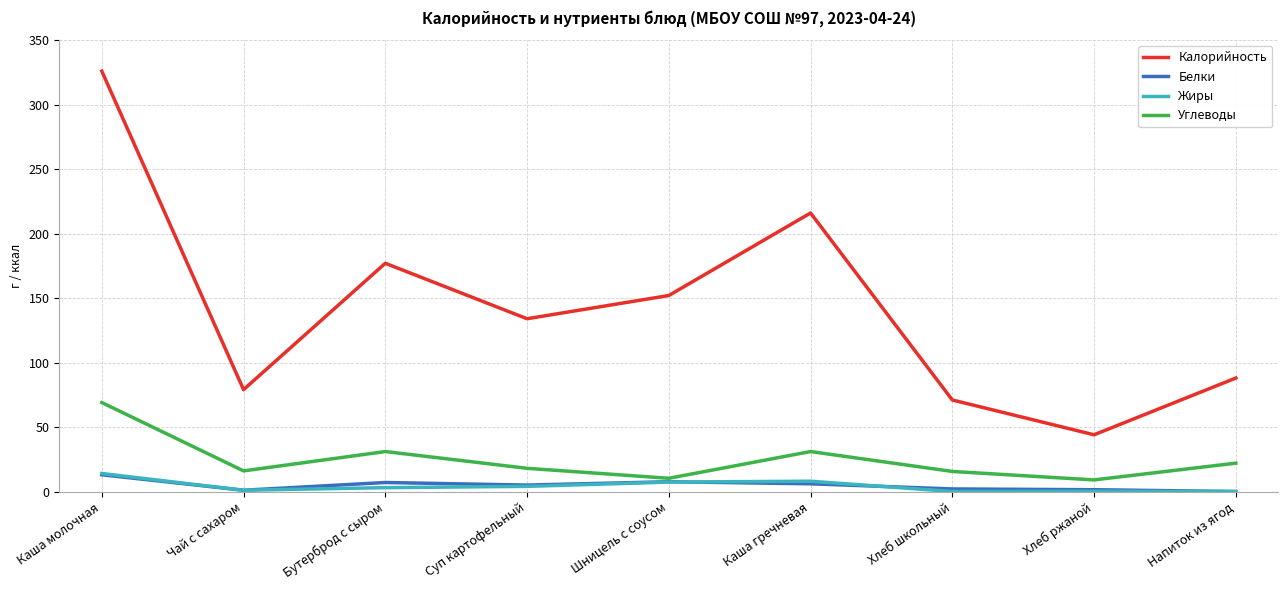

Is the value of Углеводы at Каша молочная greater than the value of Белки at Хлеб школьный?

Yes